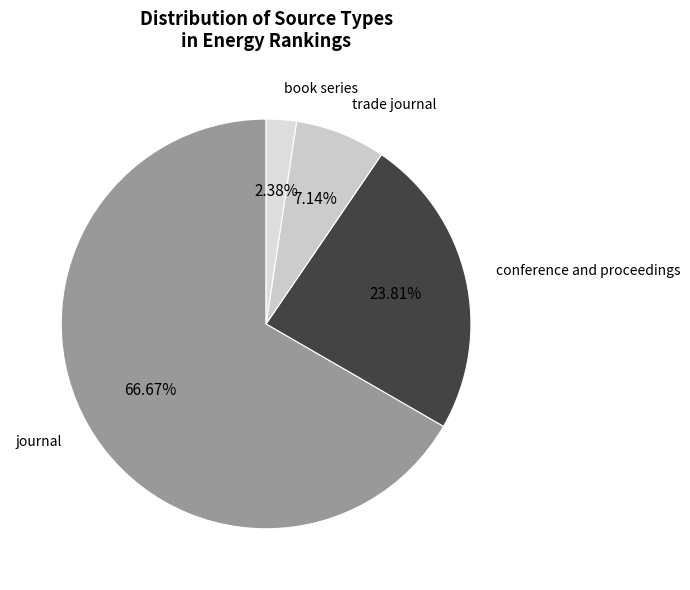

What is the smallest slice in the pie chart?

book series